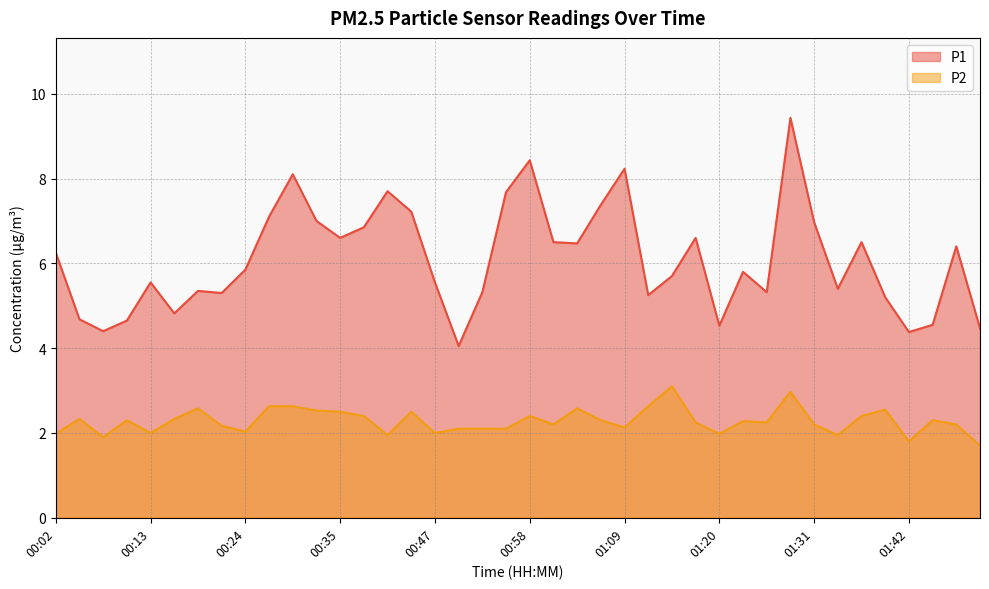

What is the difference between the maximum and minimum values in the P1 series?

5.4